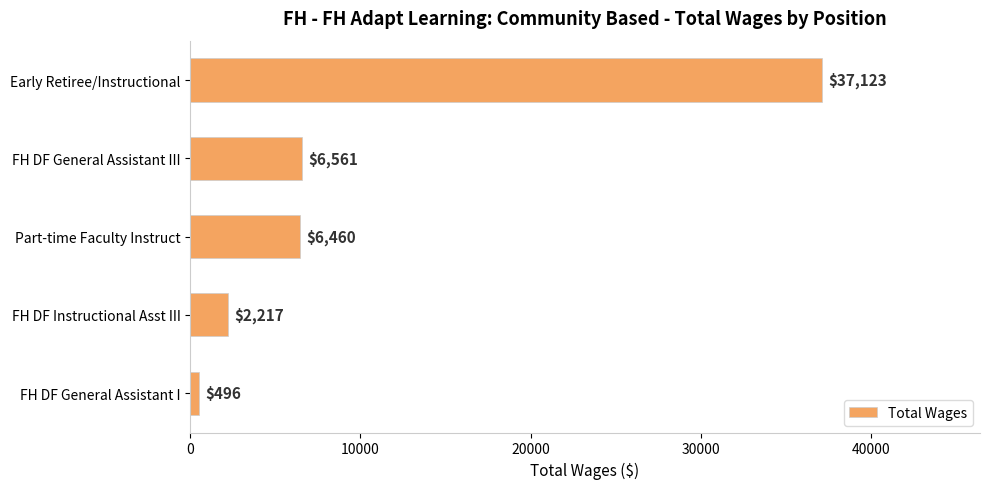

Which has a higher value, Part-time Faculty Instruct or FH DF Instructional Asst III?

Part-time Faculty Instruct